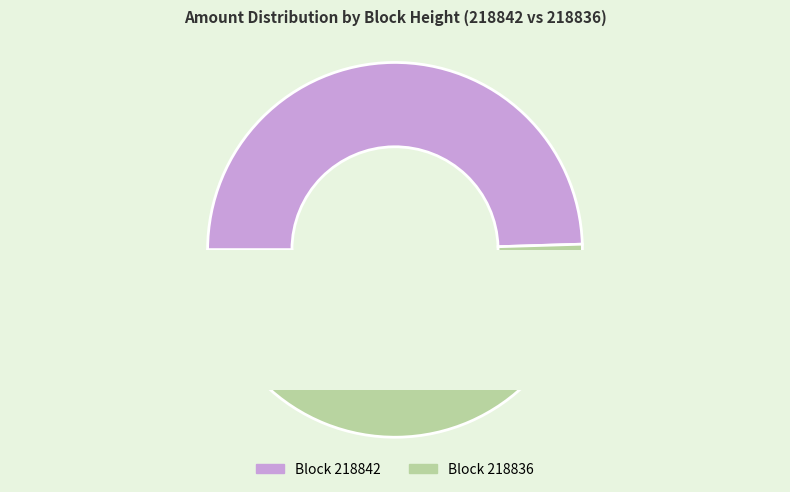

How many slices are in this pie chart?

2